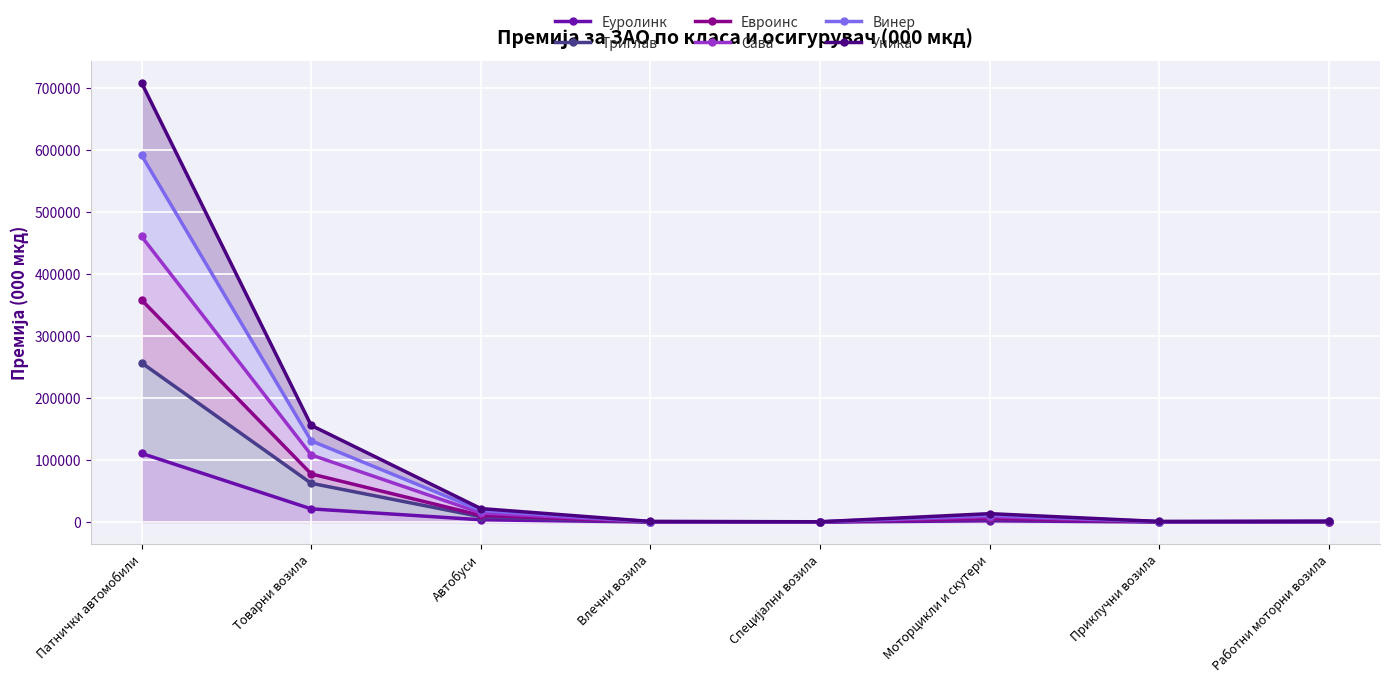

At which label is Сава closest to 230476?

Товарни возила